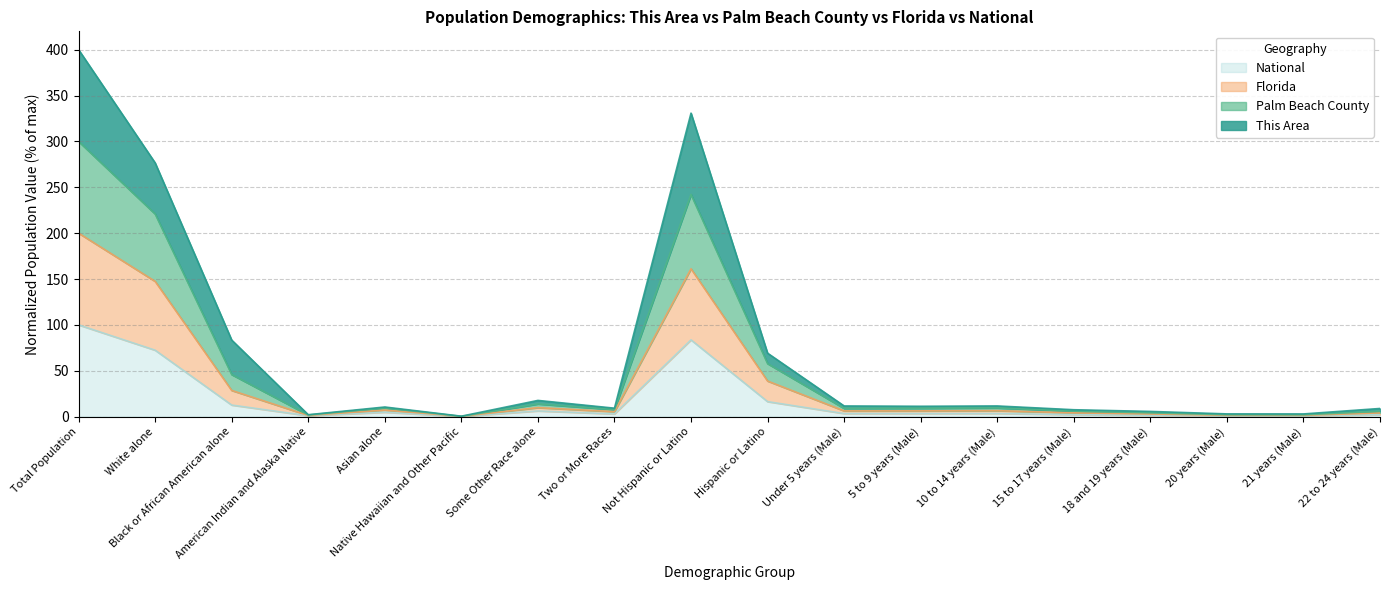

Which series has the widest spread of values?

This Area